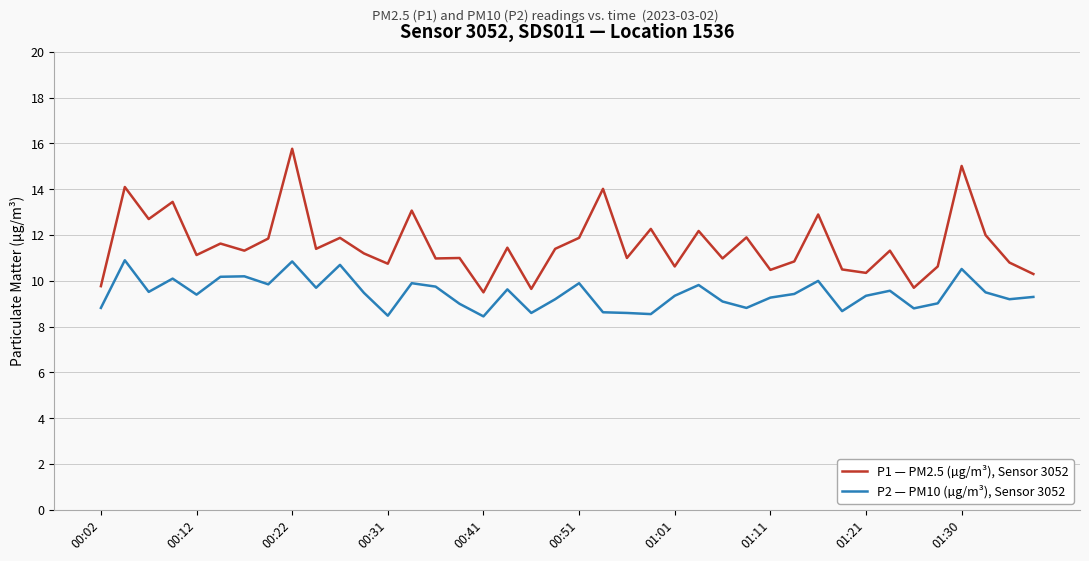

What is the sum of all P1 — PM2.5 (µg/m³), Sensor 3052 values?

463.7